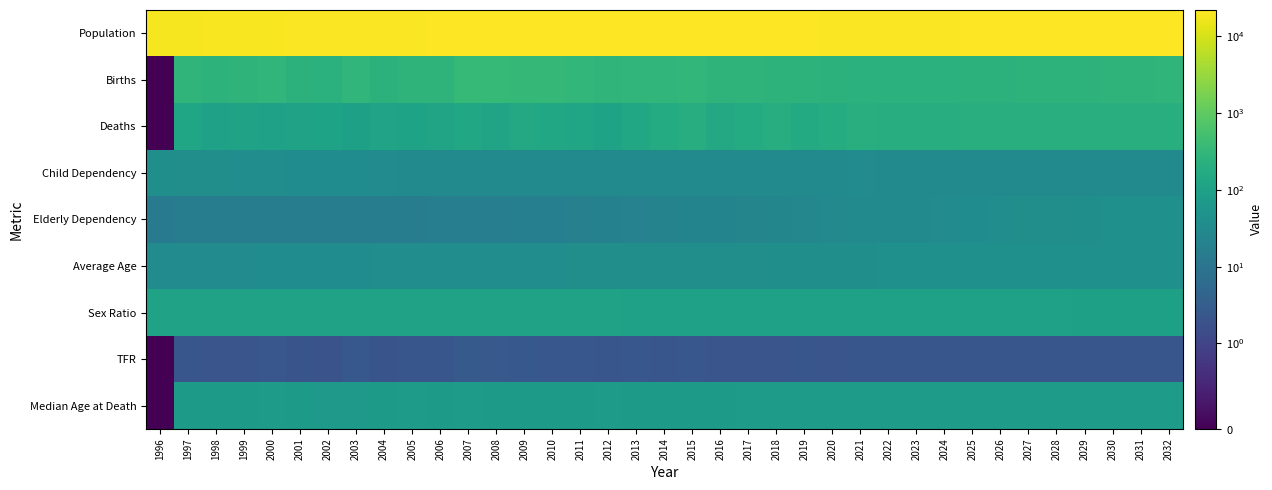

What is the total value across all series at 2021?

21496.9